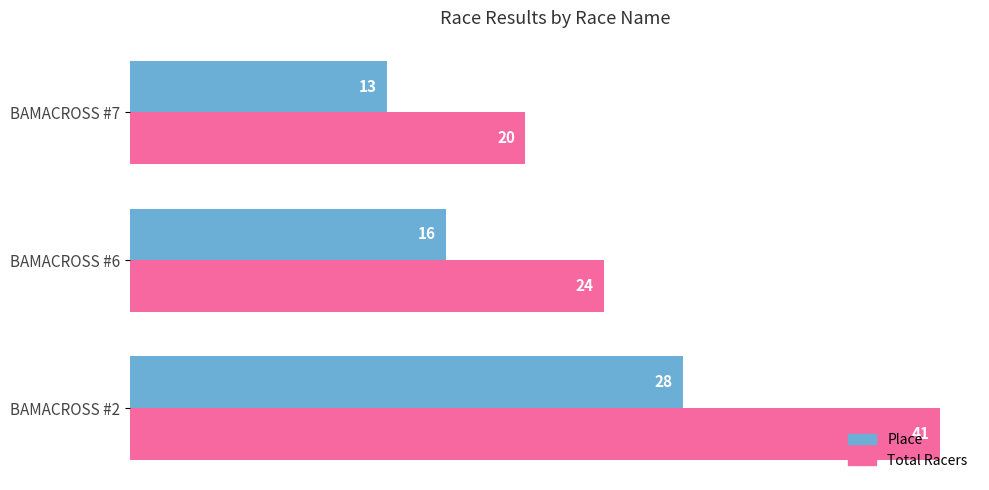

Which series has the largest range (max minus min)?

Total Racers